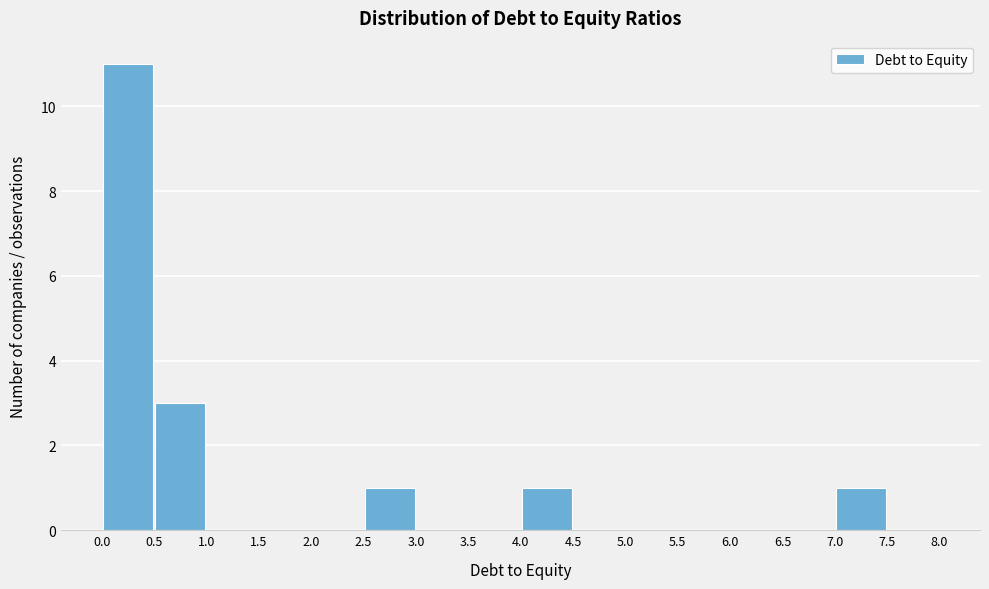

Which range on the x-axis has the tallest bar?

0.0 to 0.5